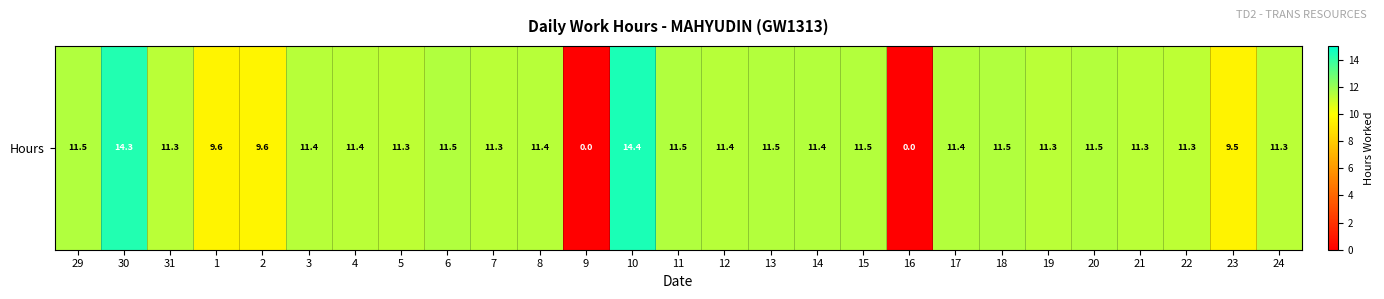

Between 10 and 2, which is larger?

10